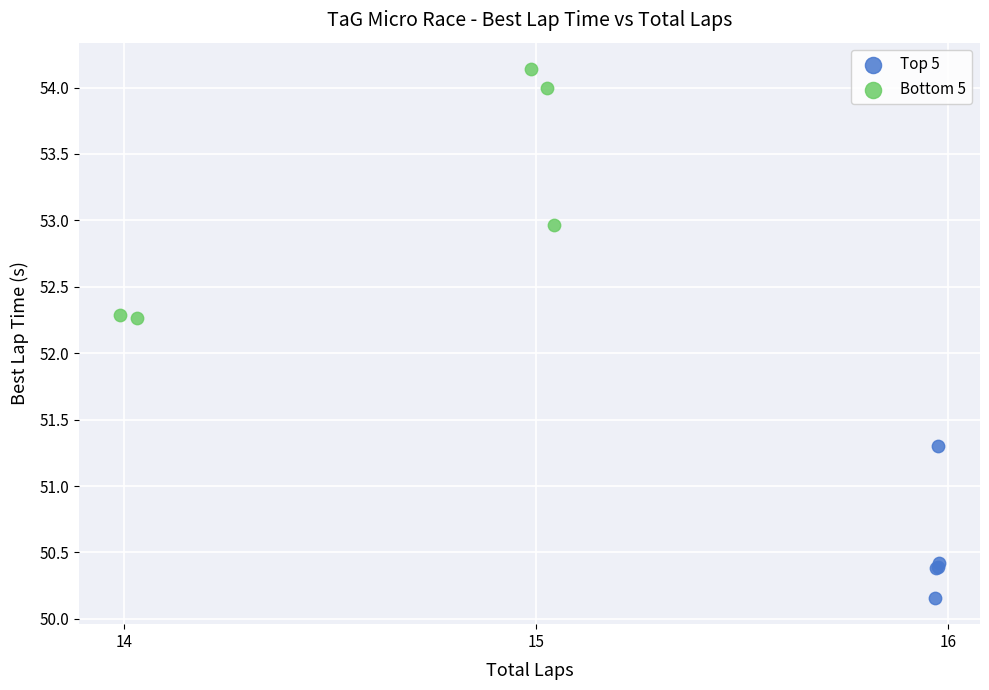

Which series has the widest spread of Y values?

Bottom 5